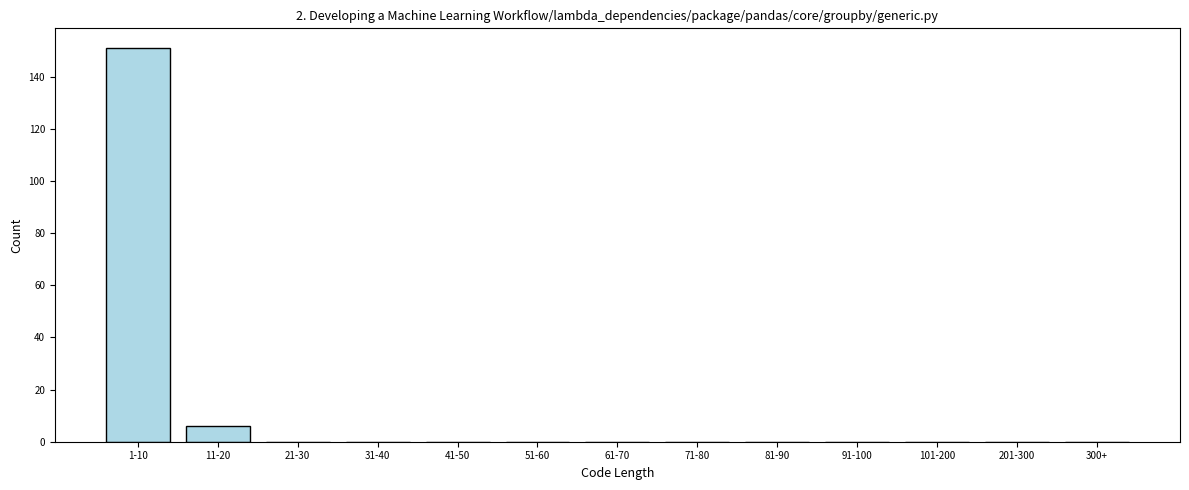

Reading left to right, extract all data points from this chart.

1-10=151	11-20=6	21-30=0	31-40=0	41-50=0	51-60=0	61-70=0	71-80=0	81-90=0	91-100=0	101-200=0	201-300=0	300+=0